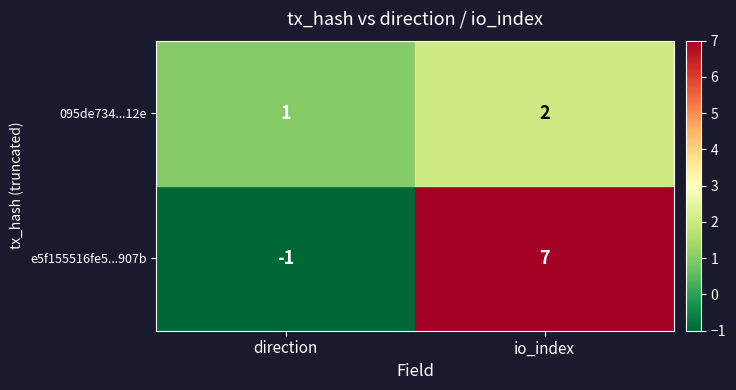

How many categories are shown in the chart?

2